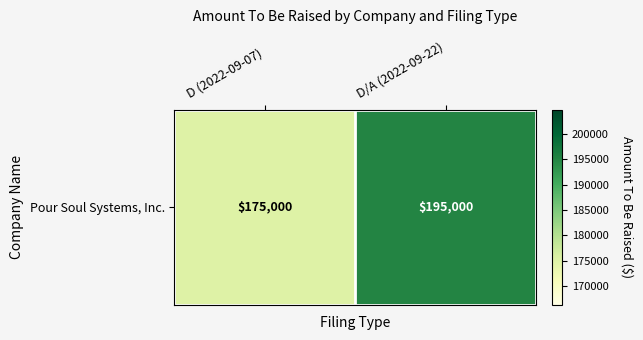

Reading left to right, extract all data points from this chart.

D (2022-09-07)=175000	D/A (2022-09-22)=195000